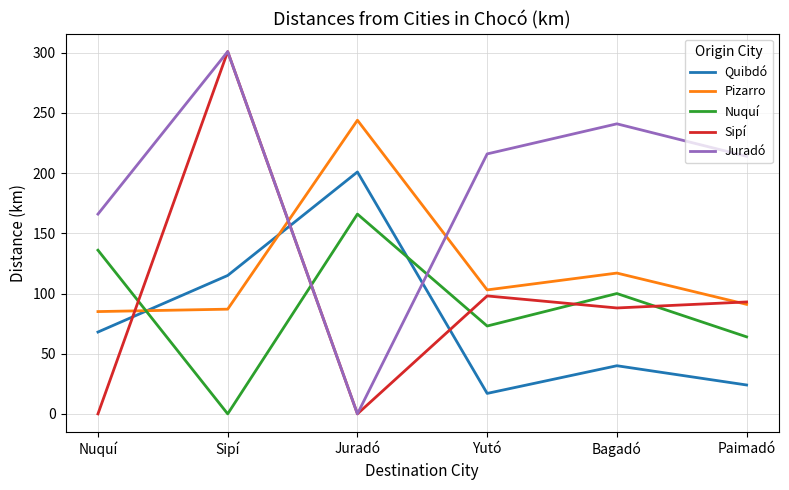

What is the difference between the maximum and minimum values in the Juradó series?

301